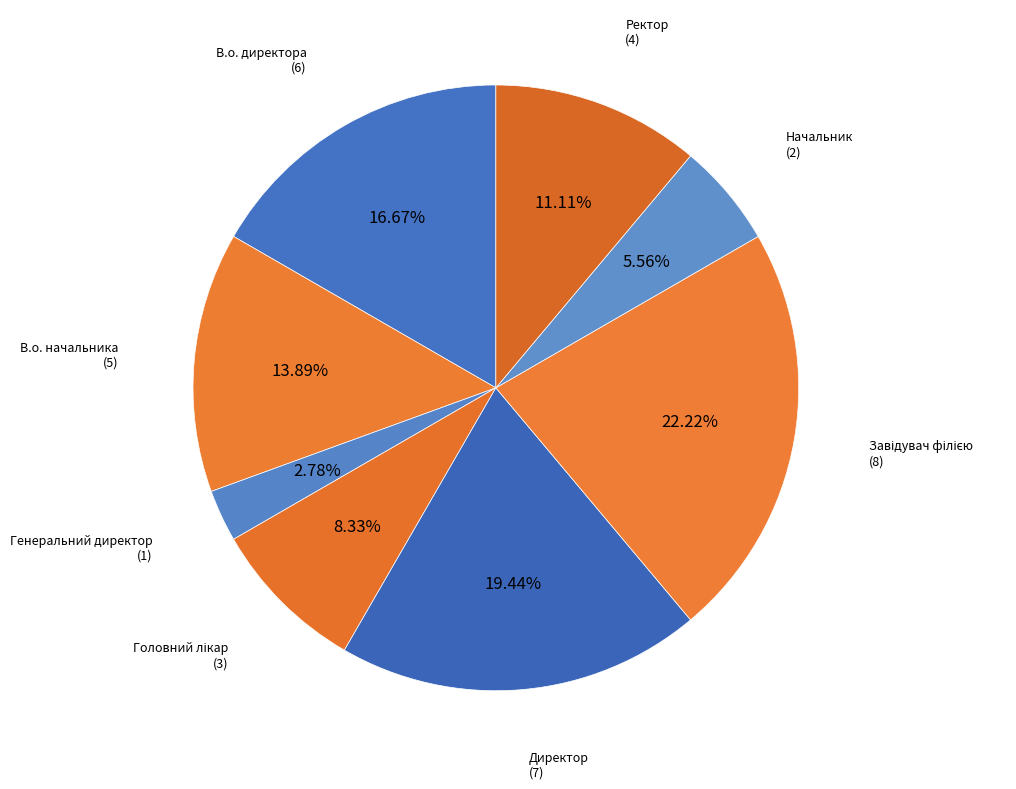

To the nearest percent, what is the average slice percentage?

12%